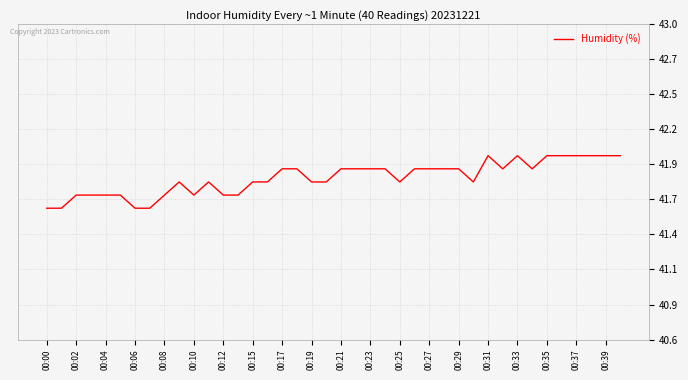

What is the label of the 10th point from the left?

00:19